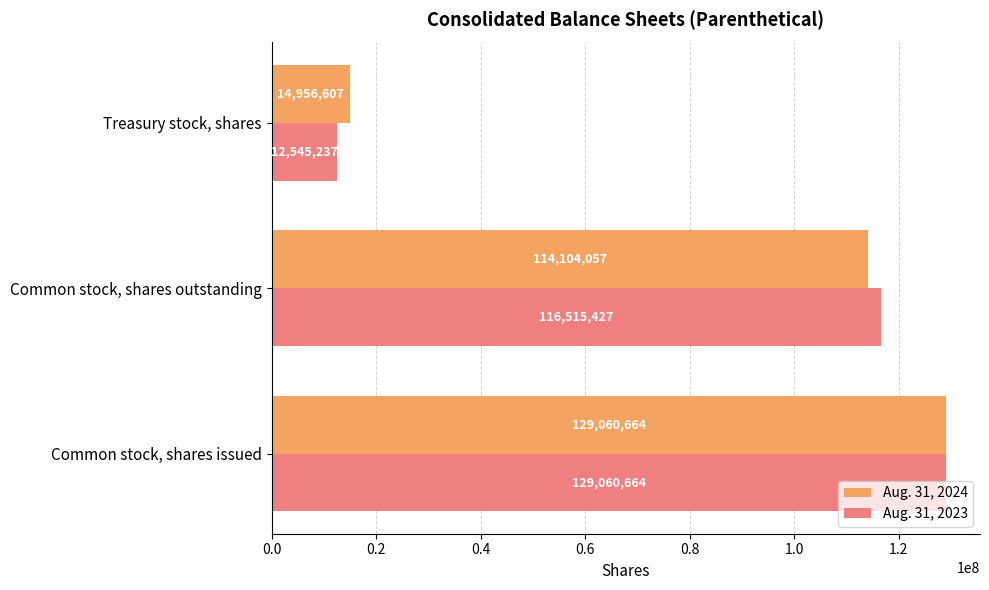

The Aug. 31, 2023 series shows 172241064 at Common stock, shares issued. True or false?

False